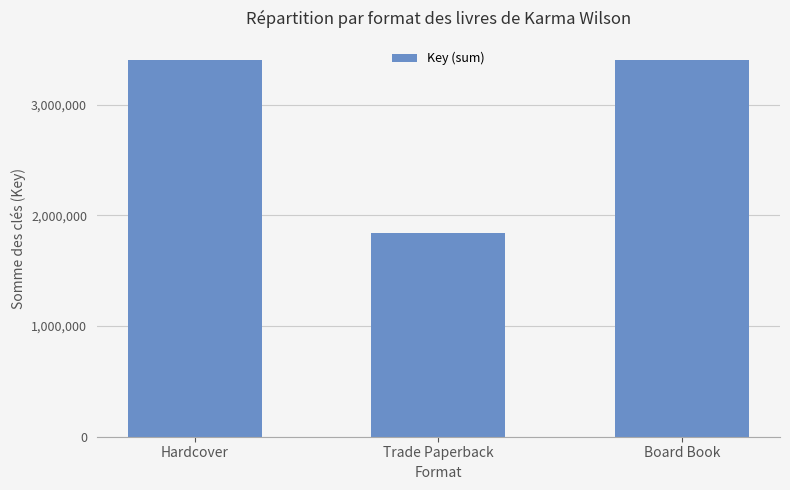

What is the label of the 1st bar from the left?

Hardcover